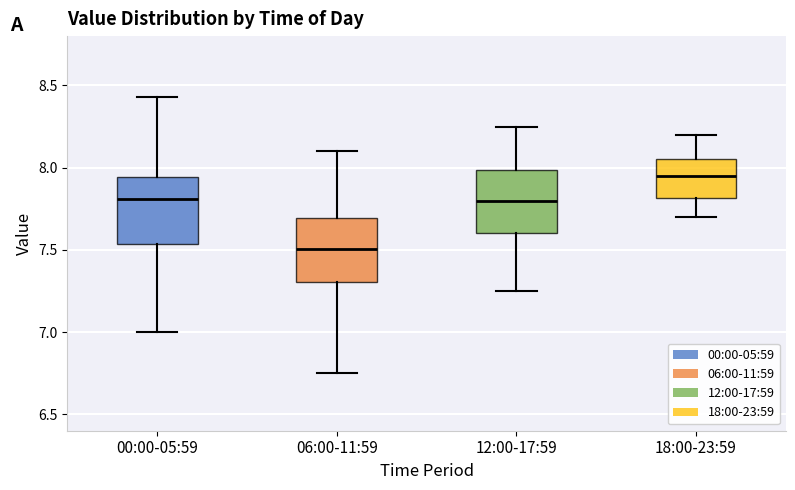

Which box's median line is the lowest?

06:00-11:59